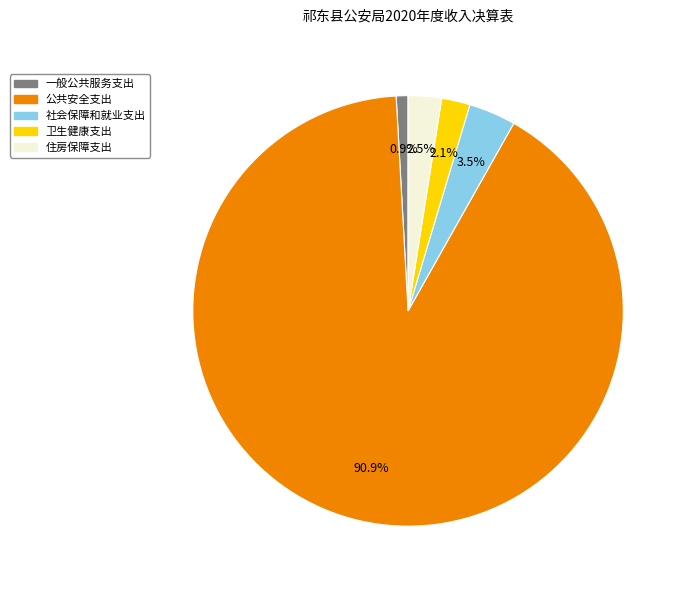

Does 一般公共服务支出 represent more than half of the total?

No